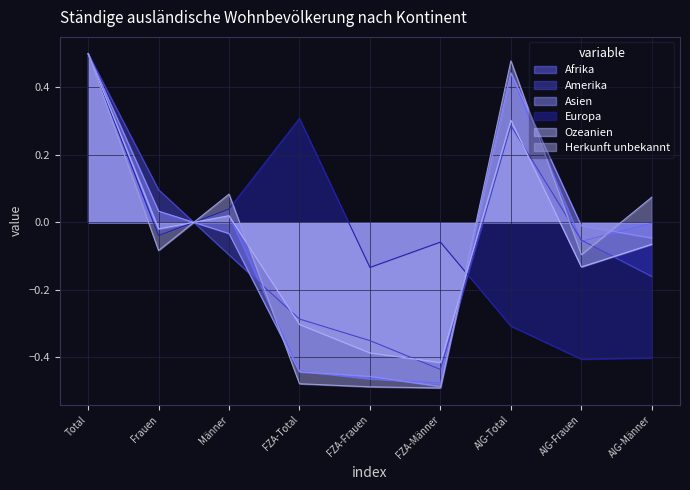

How many values in the Amerika series exceed 0?

3